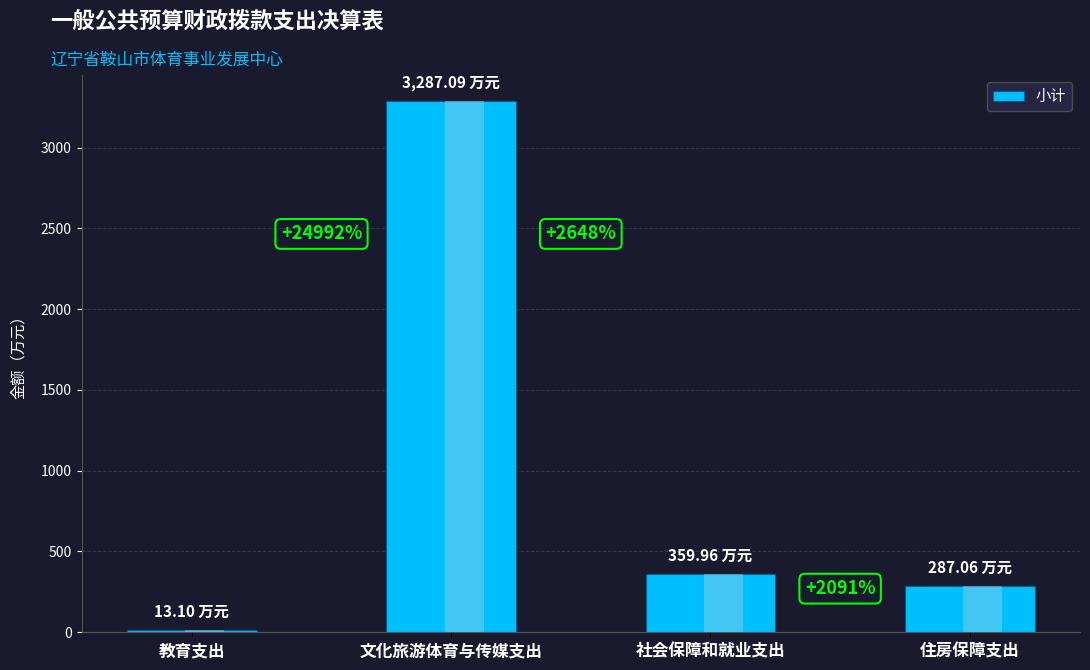

What is the label of the 2nd bar from the right?

社会保障和就业支出